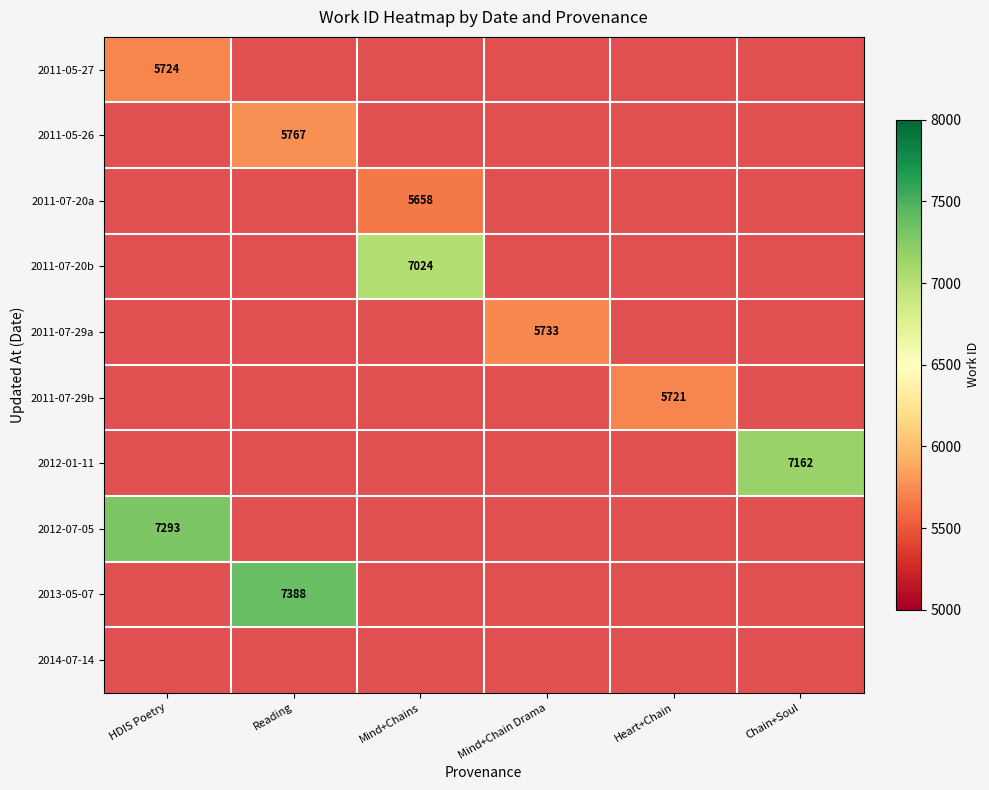

Is it true that 2011-05-26 equals 2364.9 at Reading?

False